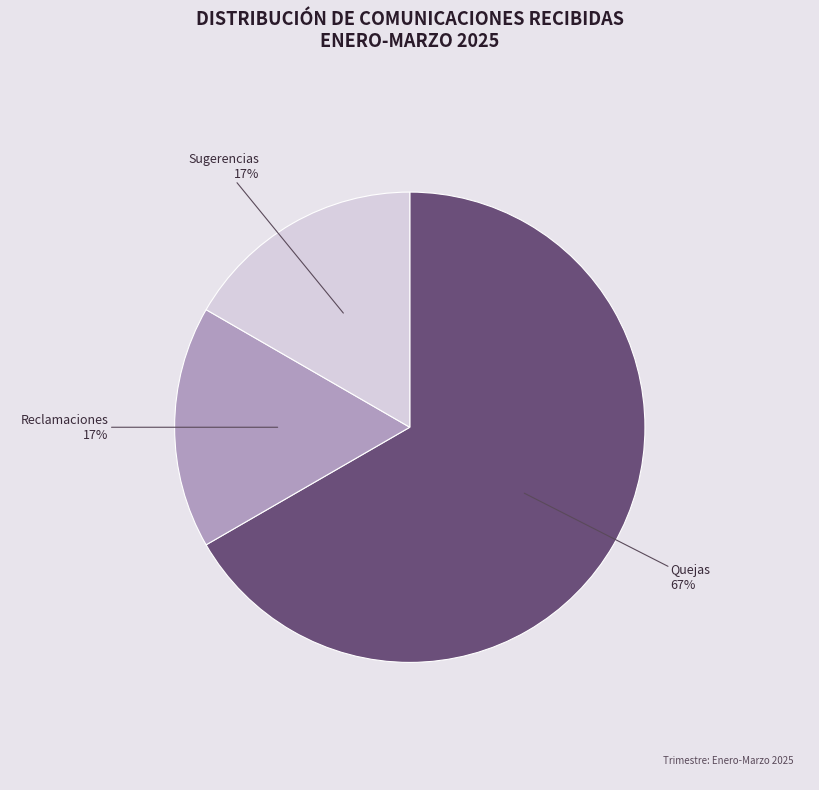

Do Sugerencias and Reclamaciones together represent more than half of the pie?

No